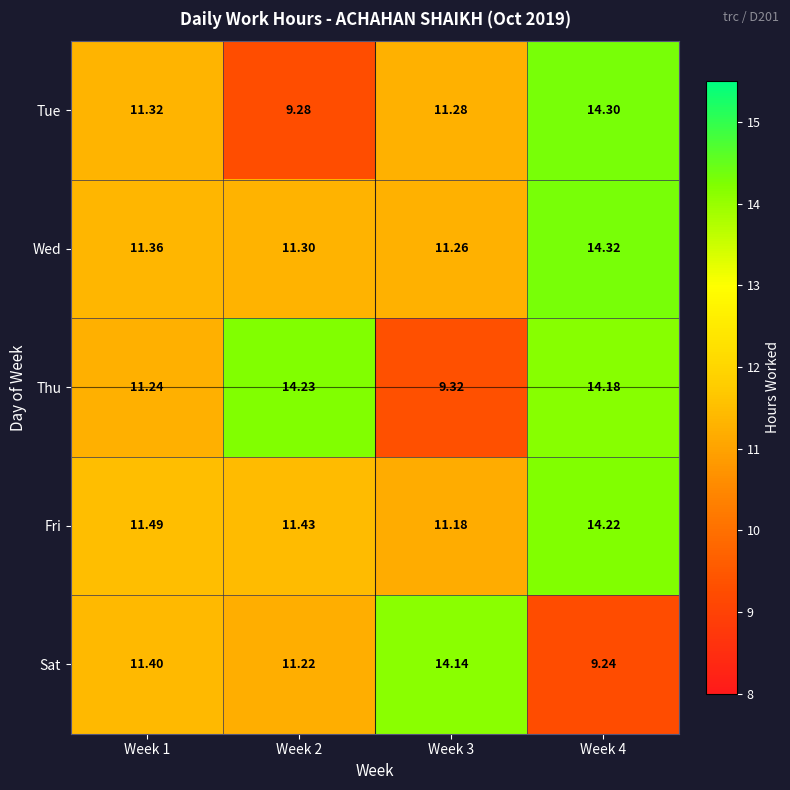

Which series has the largest total across all categories?

Thu